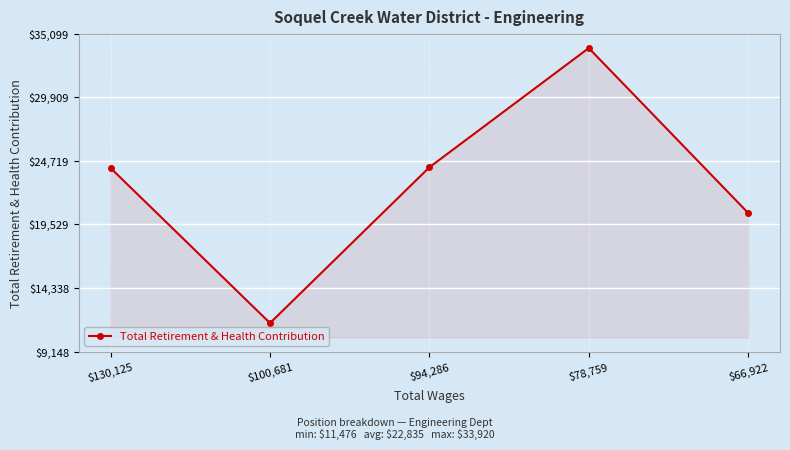

The chart shows a value of 6440 at $130,125. True or false?

False